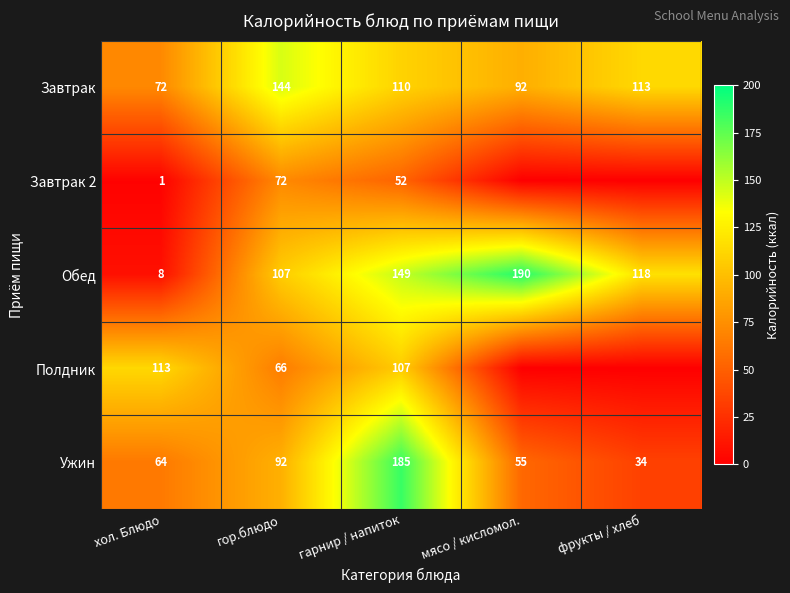

At гор.блюдо, list the series in order from smallest to largest.

Полдник, Завтрак 2, Ужин, Обед, Завтрак